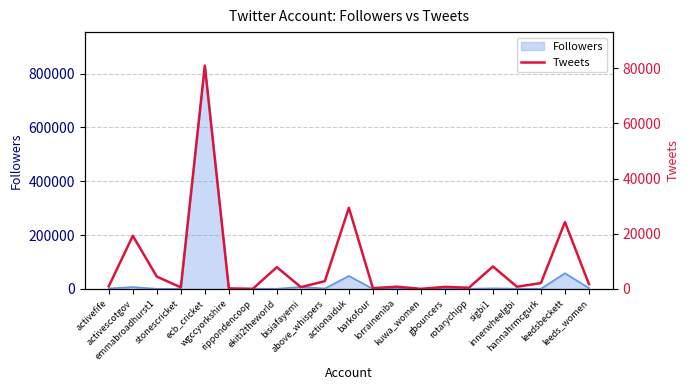

What is the highest value of the Followers series?

829803